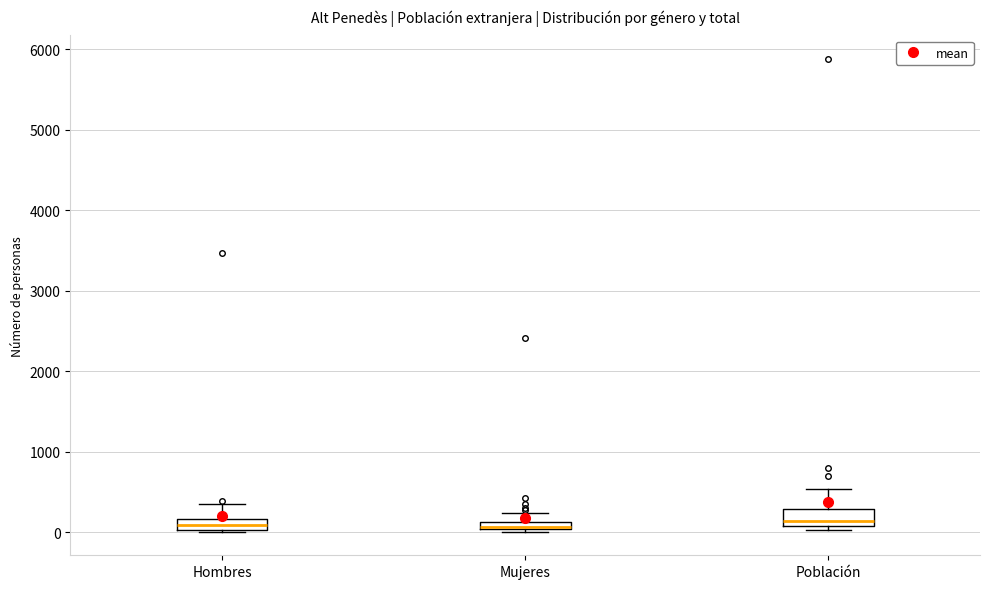

Where is the lower edge of the box for Población on the y-axis? The values are not printed on the chart, so give them approximately, as read against the axis.

100